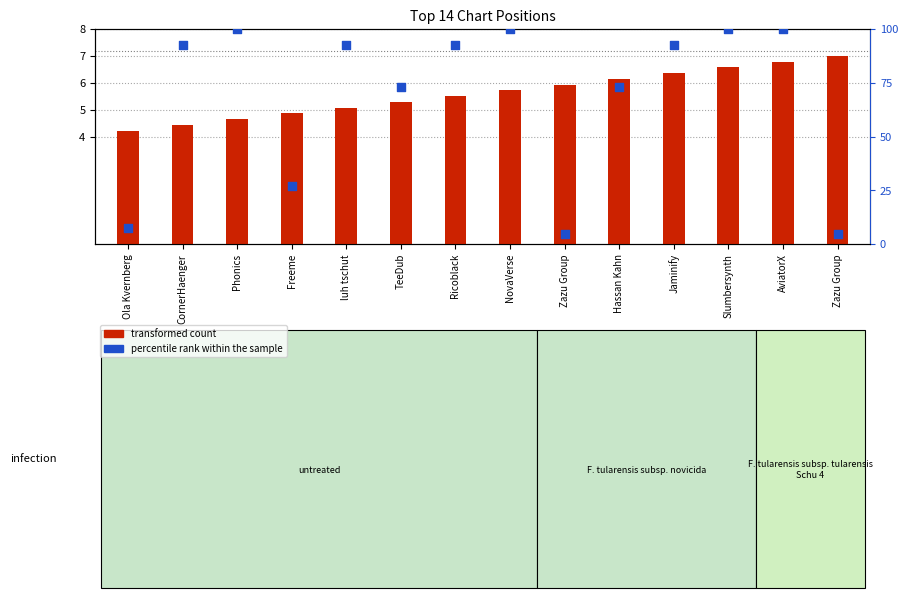

Which series has the widest spread of Y values?

percentile rank within the sample